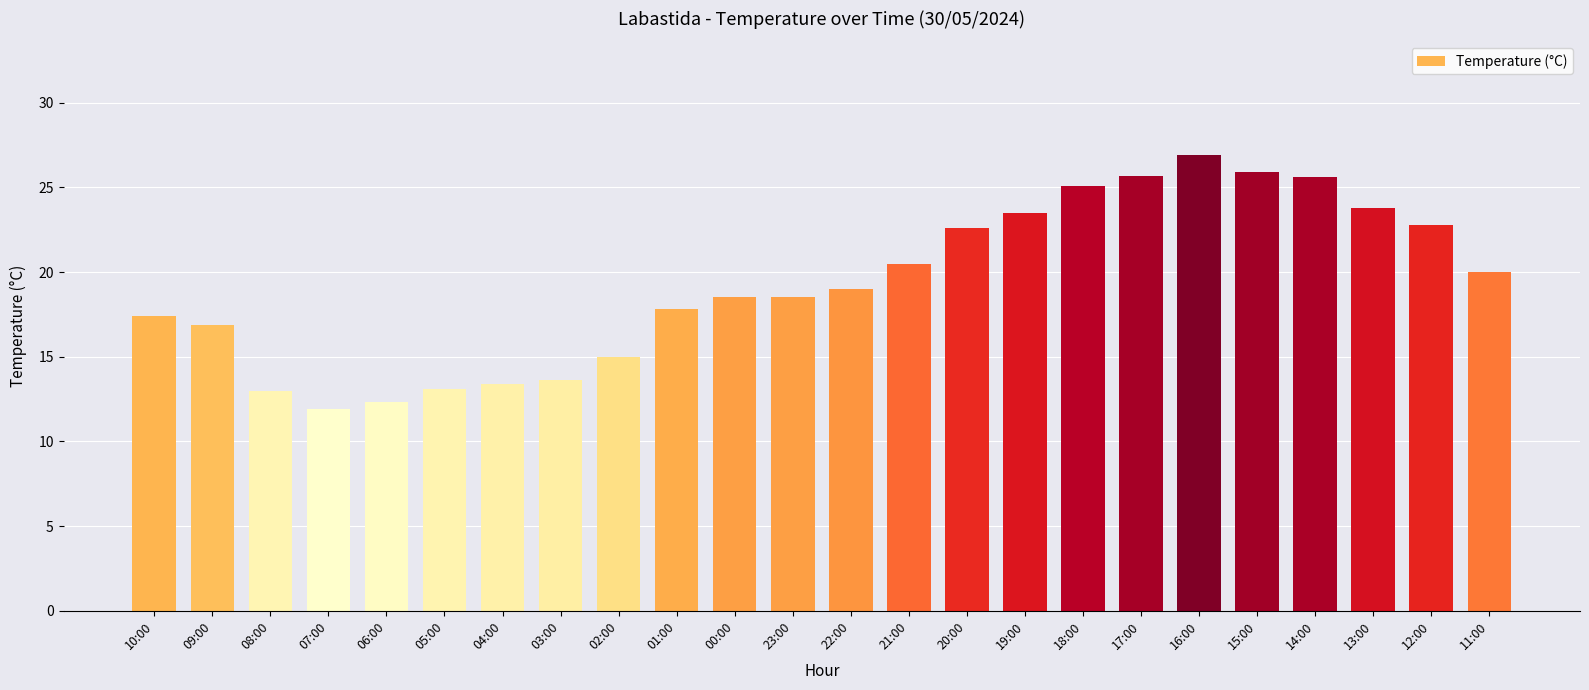

True or false: the data shows 16.4 at 18:00.

False